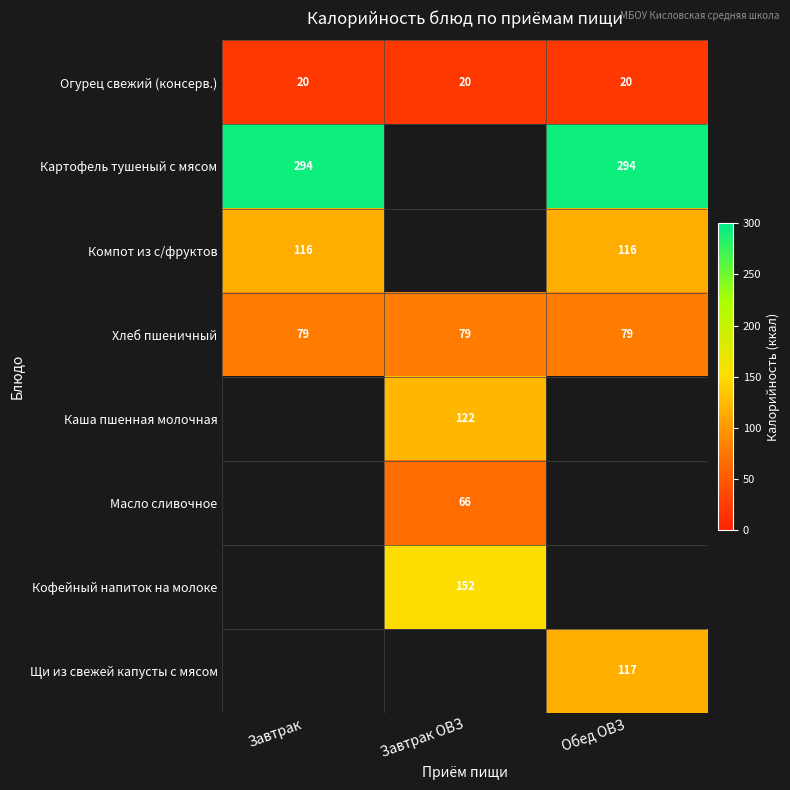

What is the average value of the Огурец свежий (консерв.) series?

20.0